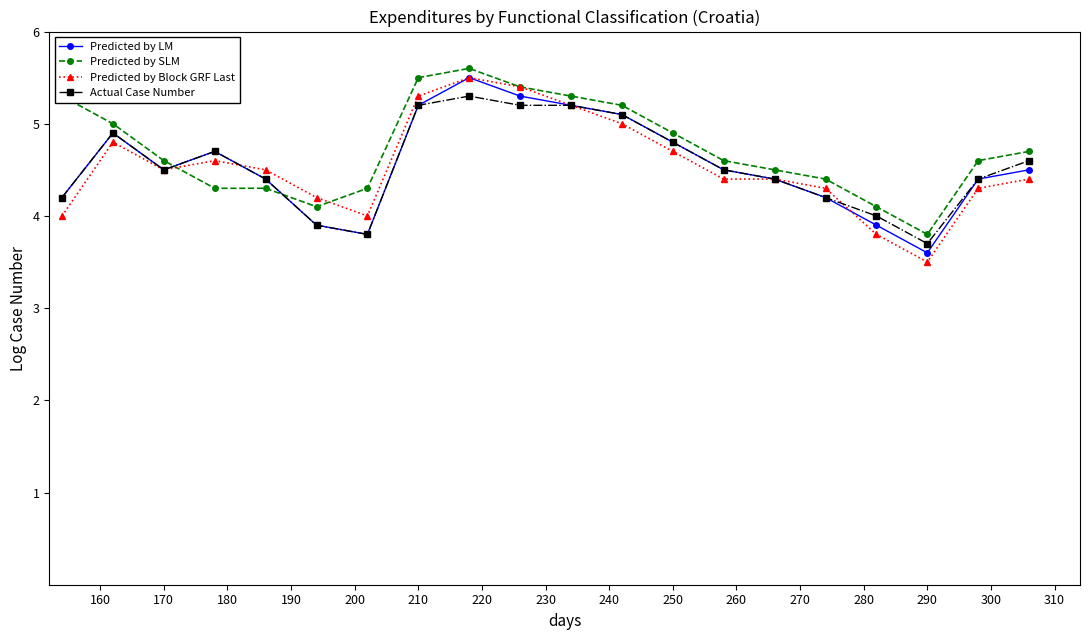

Which series has the largest range (max minus min)?

Predicted by Block GRF Last